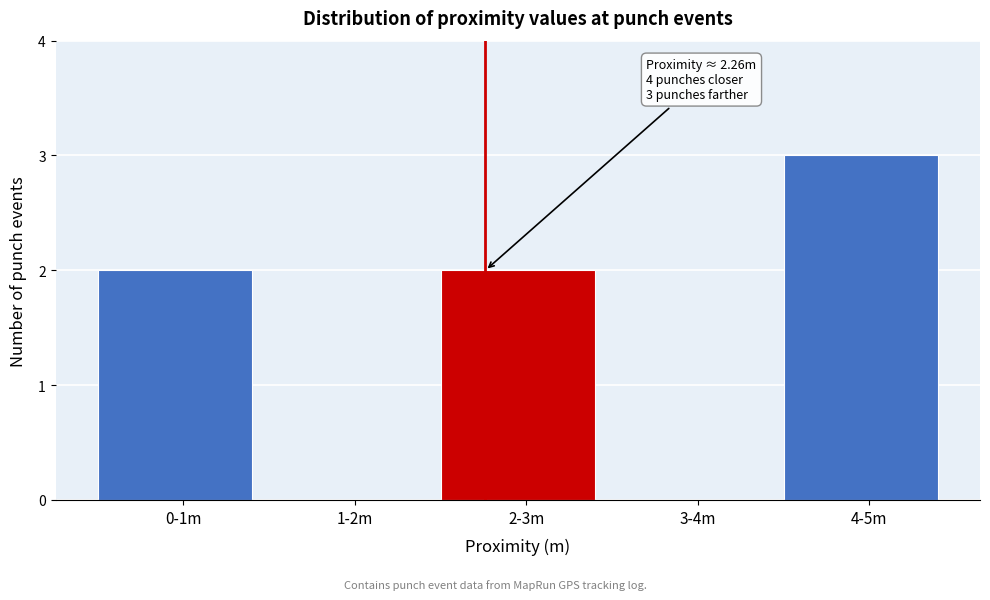

Reading left to right, what are all the values shown in this chart?

0-1m=2	1-2m=0	2-3m=2	3-4m=0	4-5m=3